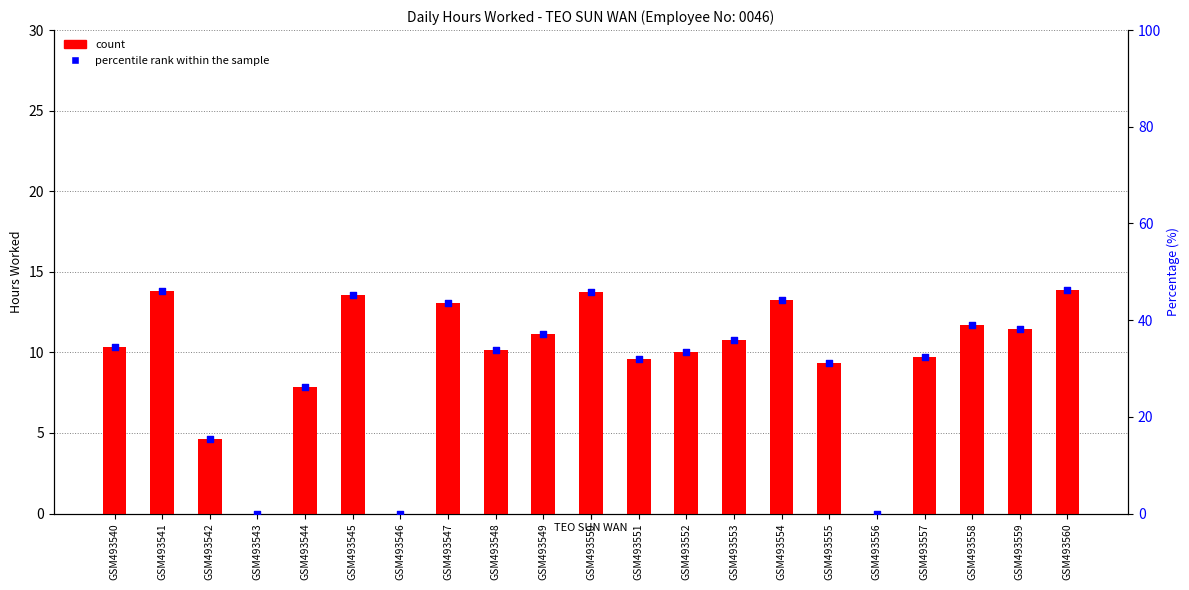

Which series has the largest total across all categories?

percentile rank within the sample